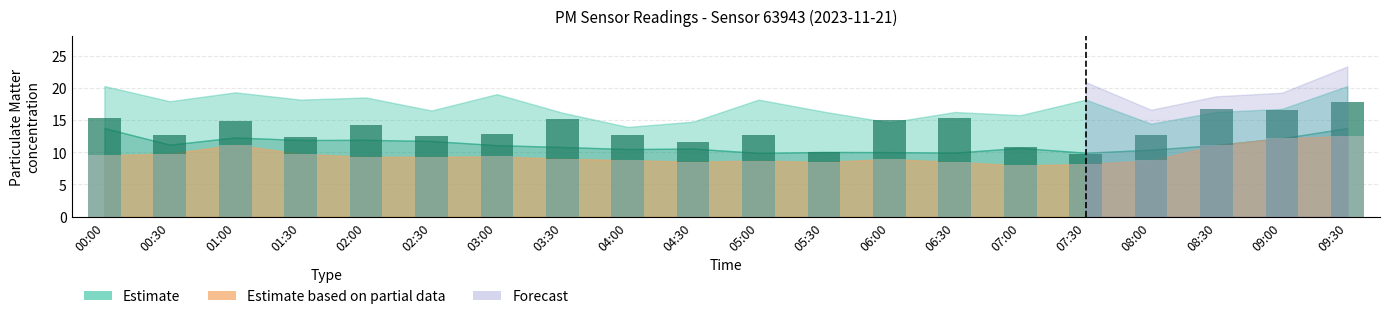

At which category is the sum across all series the highest?

09:30